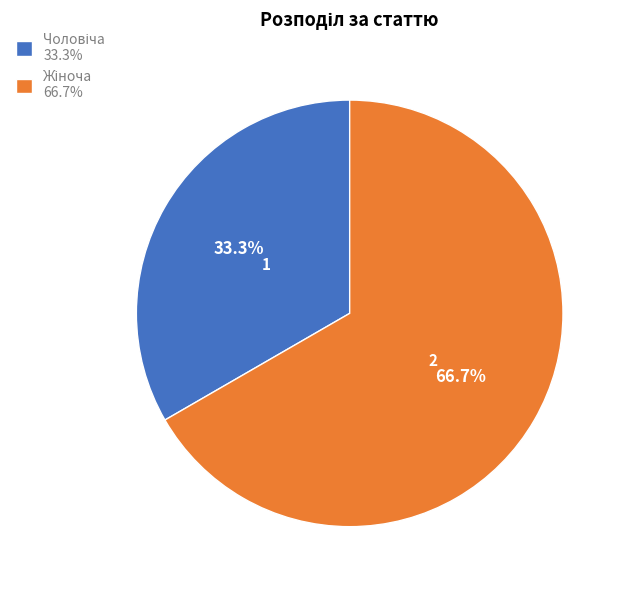

Is there a majority slice in this chart?

Yes